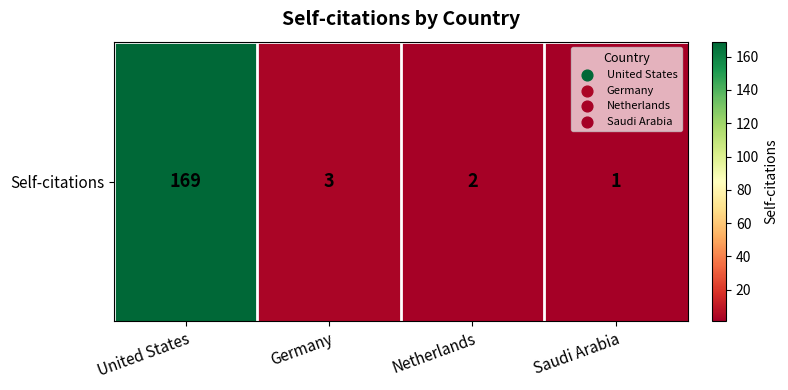

What is the ratio of the value at United States to the value at Saudi Arabia?

169.0